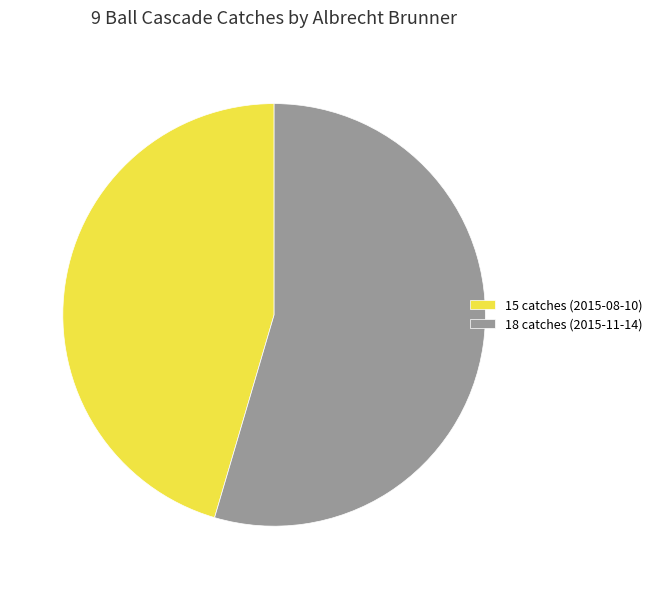

Which category has the smallest portion of the pie?

15 catches (2015-08-10)